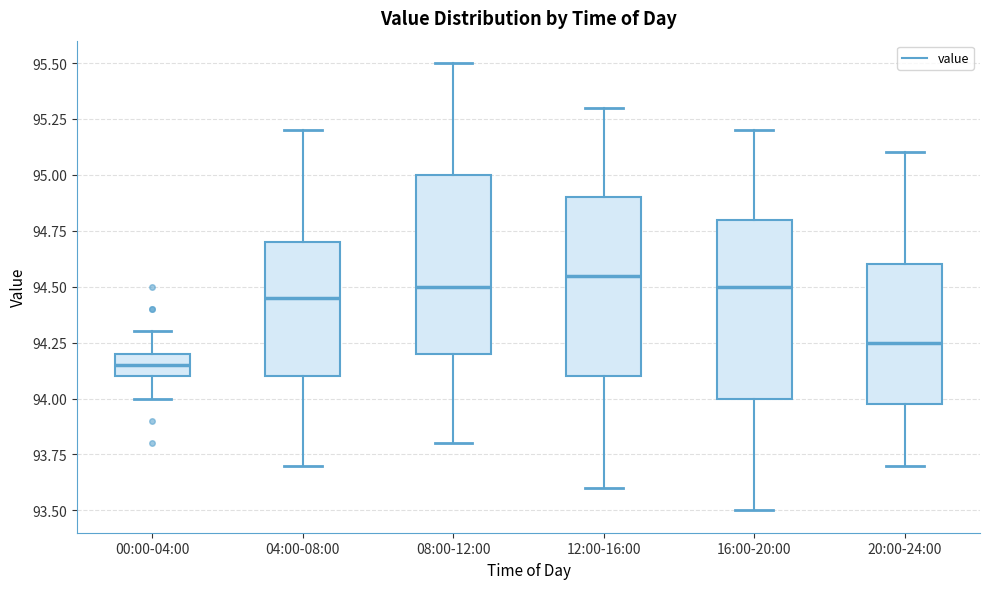

Reading left to right, read every box against the y-axis: the position of its median line, the range the box covers, and the ends of its whiskers. The values are not printed on the chart, so give them approximately, as read against the axis.

00:00-04:00: median 94.15, box 94.10 to 94.20, whiskers 94.00 to 94.30
04:00-08:00: median 94.45, box 94.10 to 94.70, whiskers 93.70 to 95.20
08:00-12:00: median 94.50, box 94.20 to 95.00, whiskers 93.80 to 95.50
12:00-16:00: median 94.55, box 94.10 to 94.90, whiskers 93.60 to 95.30
16:00-20:00: median 94.50, box 94.00 to 94.80, whiskers 93.50 to 95.20
20:00-24:00: median 94.25, box 94.00 to 94.60, whiskers 93.70 to 95.10